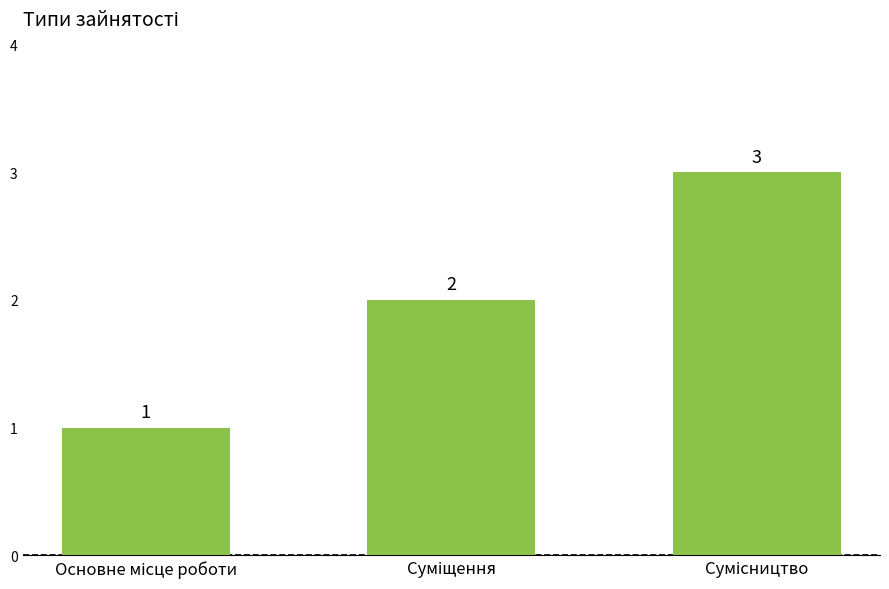

How many distinct data groups are displayed?

1